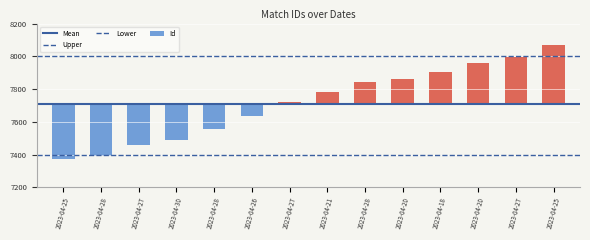

What value does the Upper series have at 2023-04-25?

8000.0